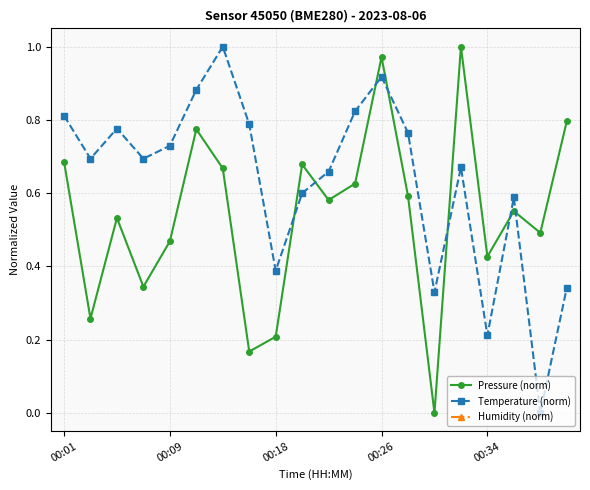

What position from the left is 15?

16